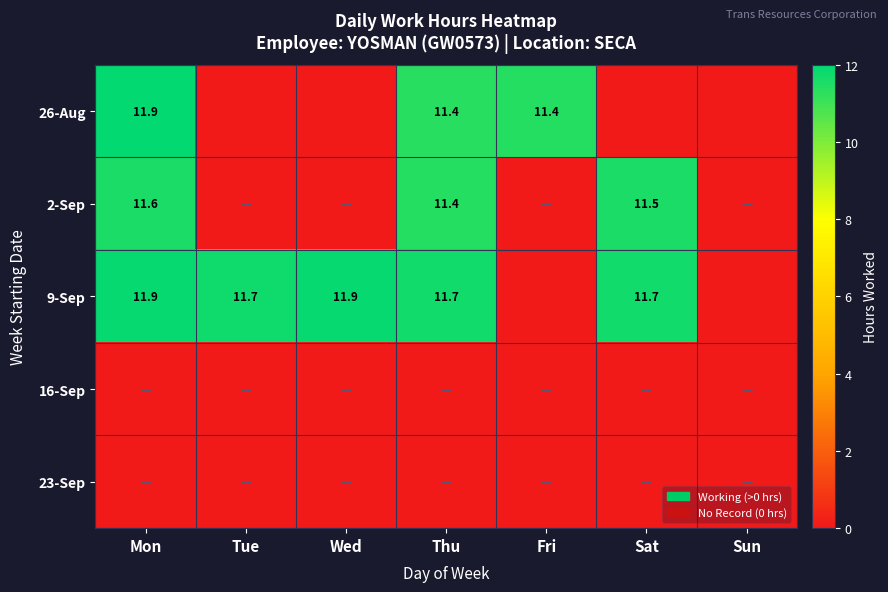

The value of 26-Aug at Mon is 18.0. True or false?

False